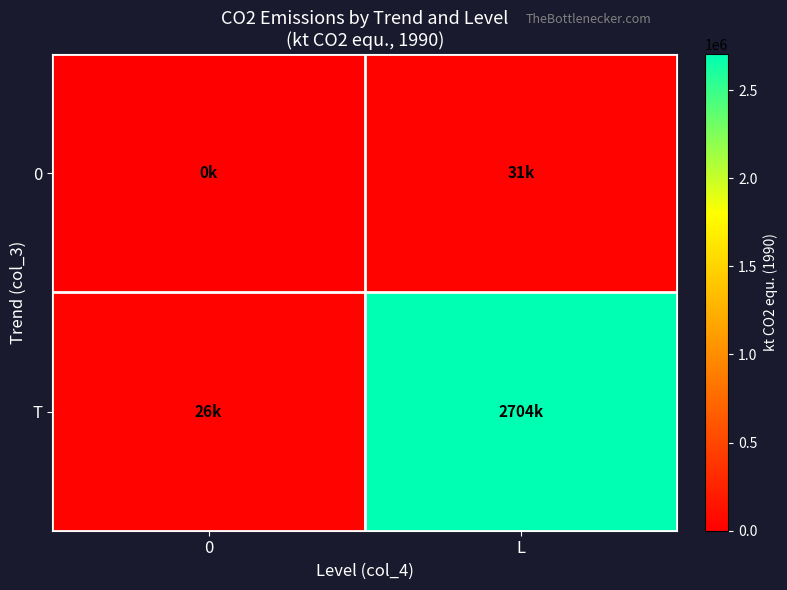

At how many categories does at least one series exceed 1652447?

1